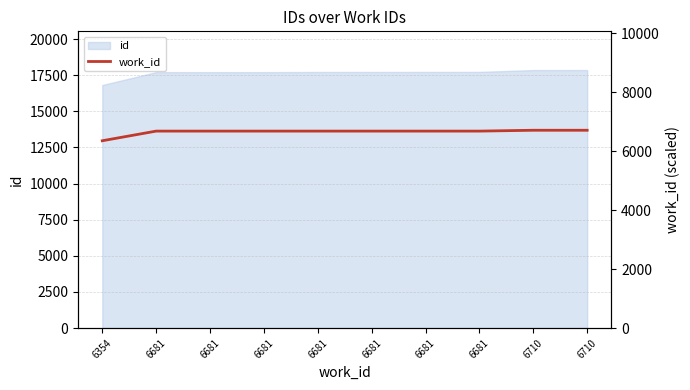

How many lines are shown in the chart?

1